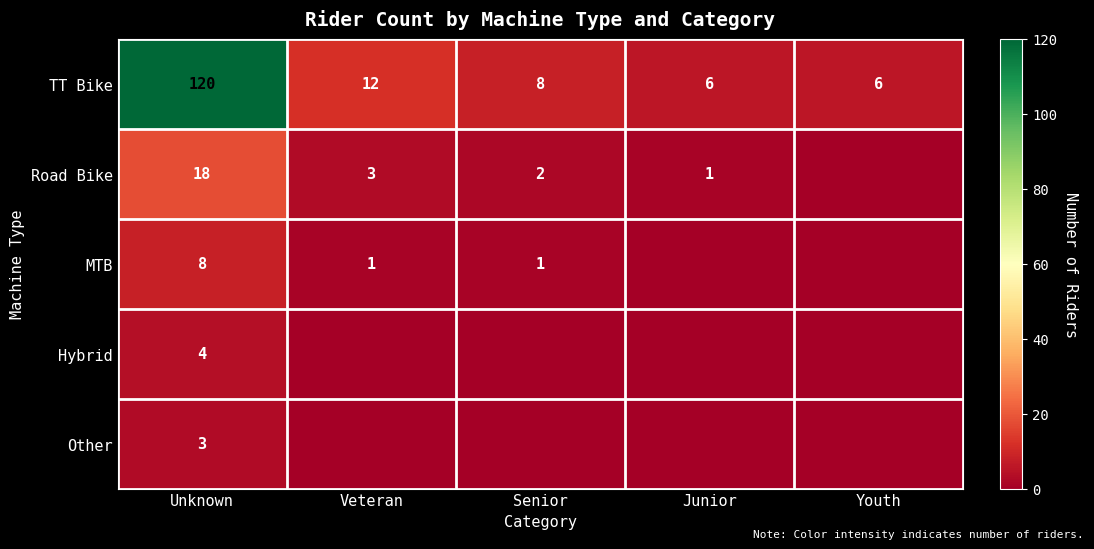

The Road Bike series shows 2 at Senior. True or false?

True